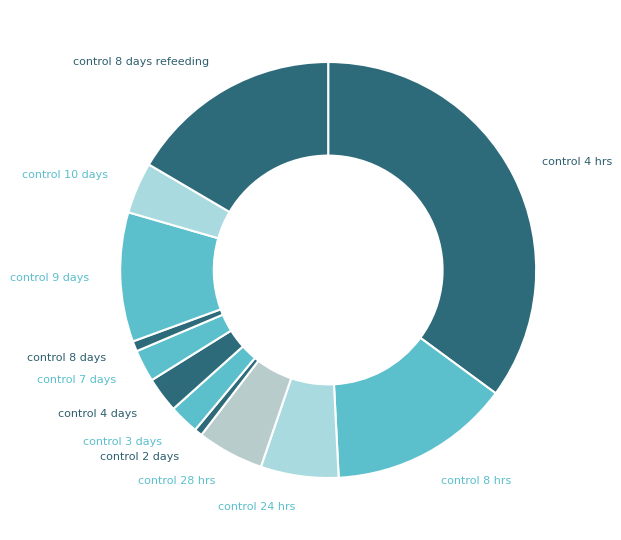

Combined, do control 8 days refeeding and control 7 days account for over 50%?

No